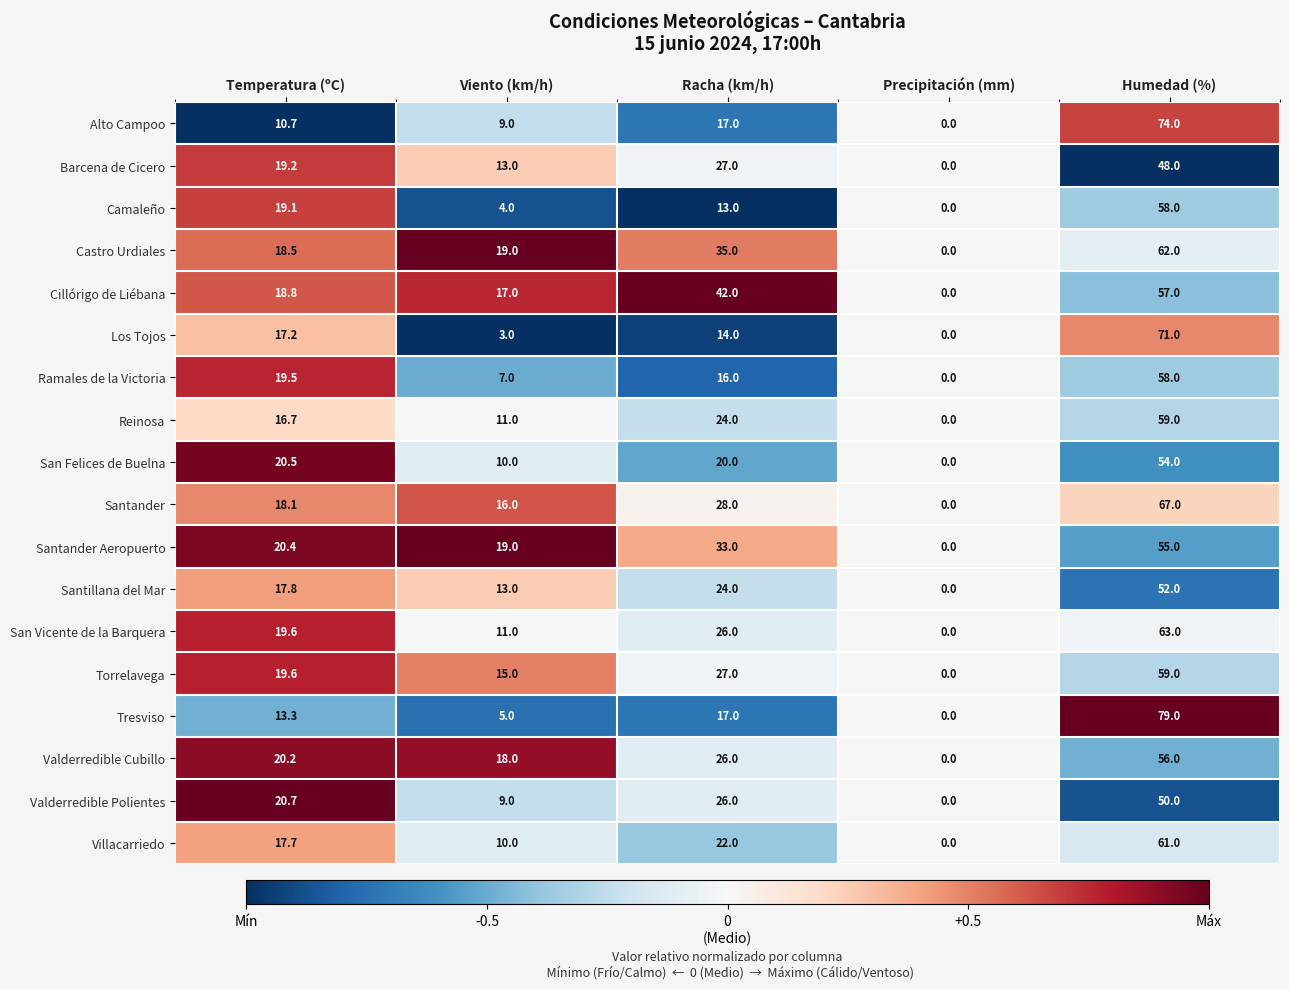

List the labels in order of Castro Urdiales value, smallest first.

Precipitación (mm), Temperatura (ºC), Viento (km/h), Racha (km/h), Humedad (%)